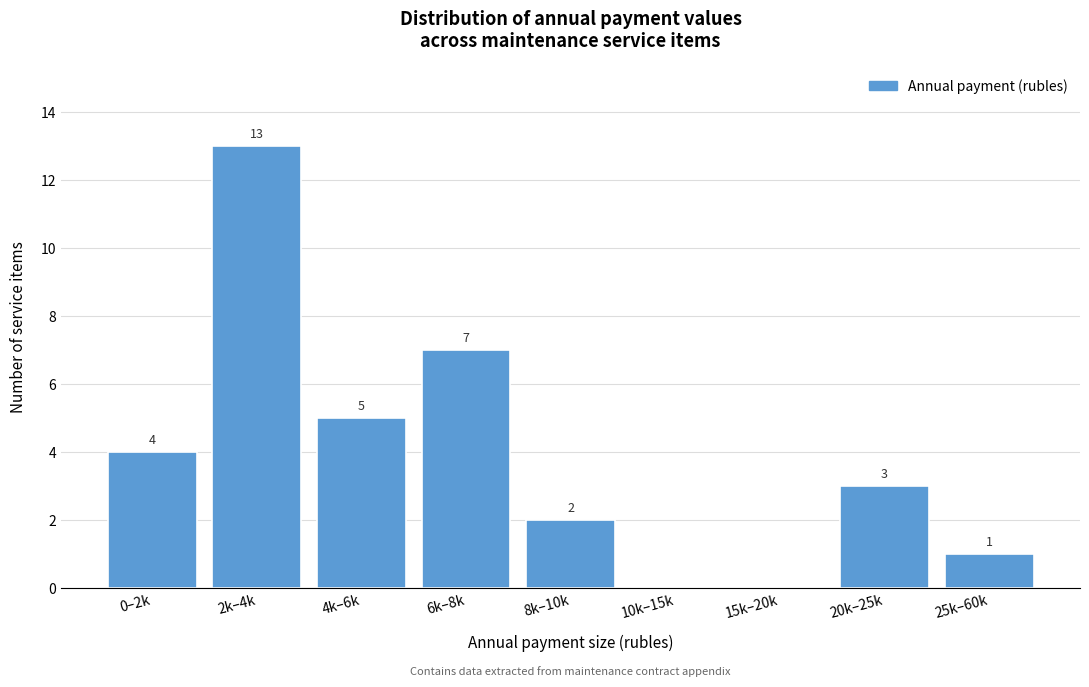

Reading left to right, list all the values displayed in this chart.

0–2k=4	2k–4k=13	4k–6k=5	6k–8k=7	8k–10k=2	10k–15k=0	15k–20k=0	20k–25k=3	25k–60k=1